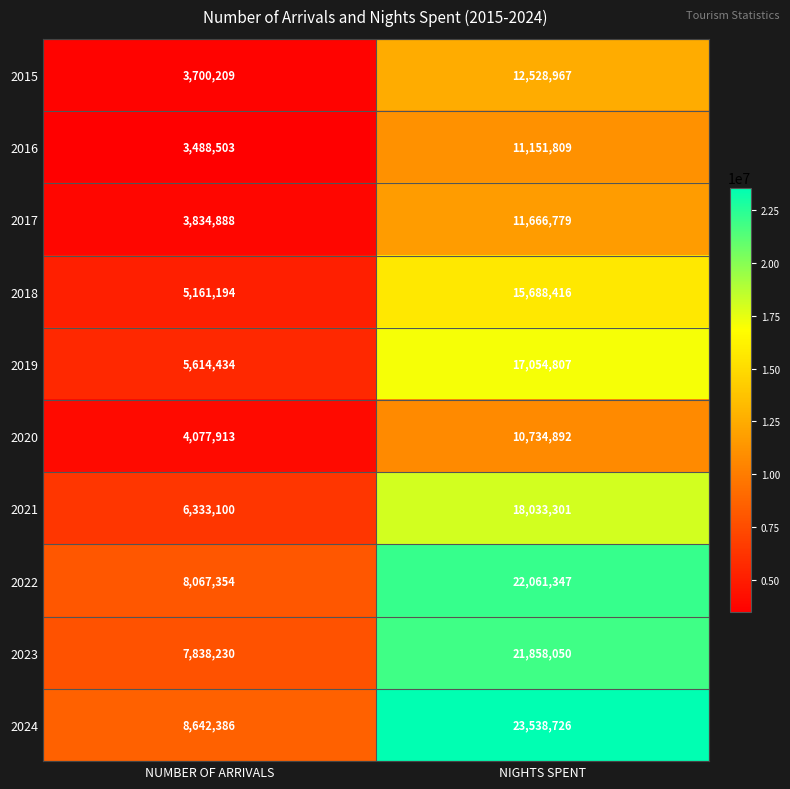

What is the spread (max minus min) of values at NIGHTS SPENT?

12803834